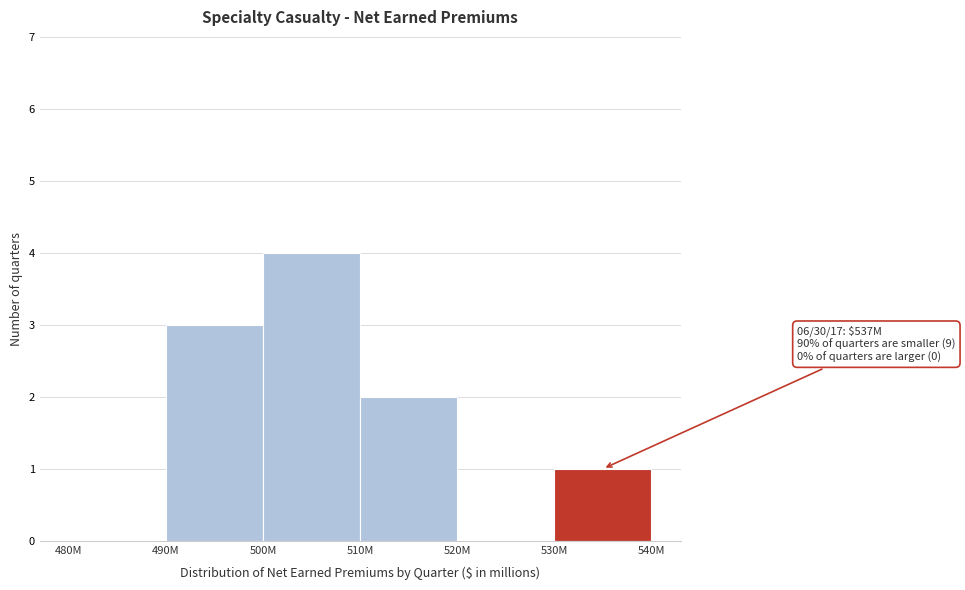

Reading left to right, what are all the values shown in this chart?

480M=0	490M=3	500M=4	510M=2	520M=0	530M=1